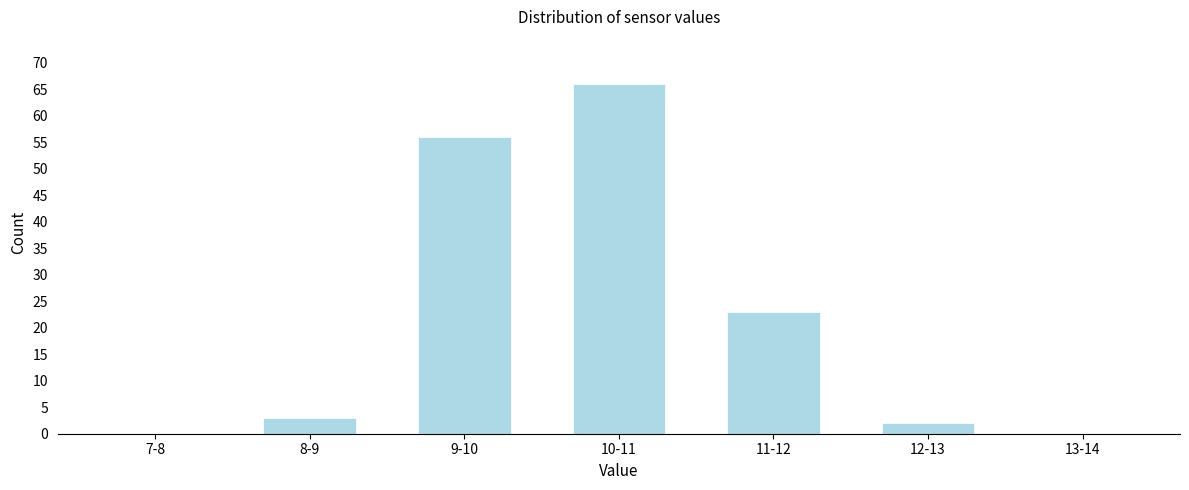

Reading right to left, transcribe all the data shown in this chart.

13-14=0	12-13=2	11-12=23	10-11=66	9-10=56	8-9=3	7-8=0